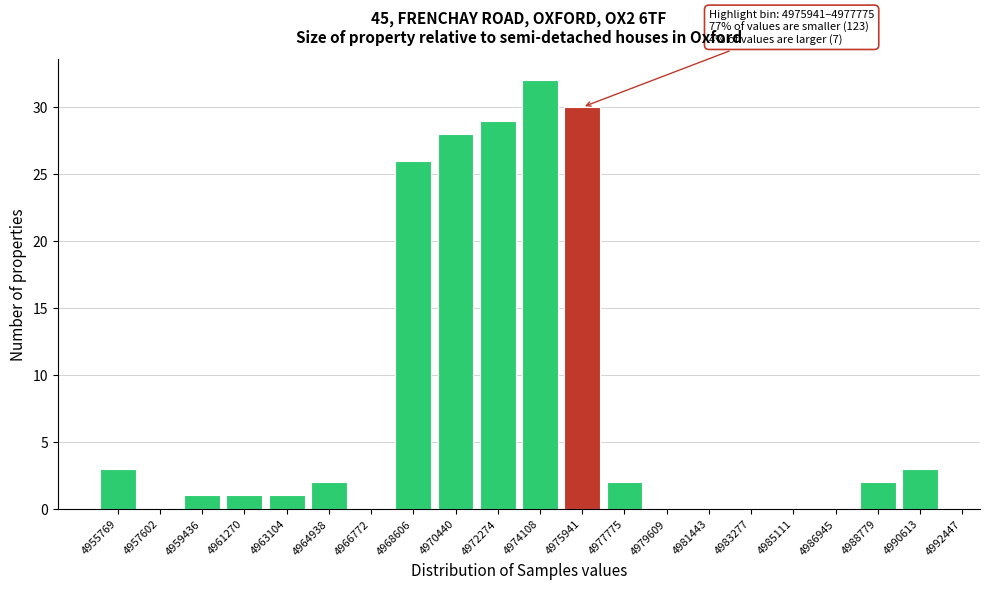

Reading left to right, list all the values displayed in this chart.

4955769=3	4957602=0	4959436=1	4961270=1	4963104=1	4964938=2	4966772=0	4968606=26	4970440=28	4972274=29	4974108=32	4975941=30	4977775=2	4979609=0	4981443=0	4983277=0	4985111=0	4986945=0	4988779=2	4990613=3